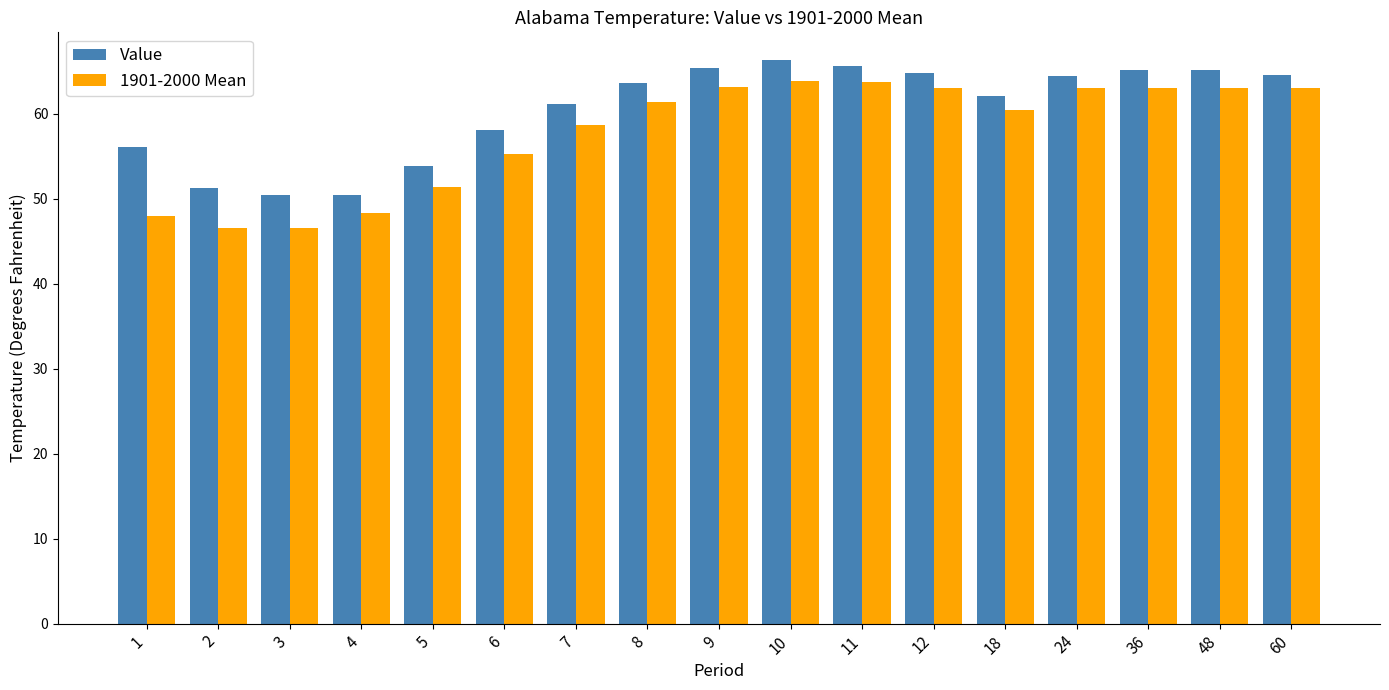

What is the average value of the Value series?

60.5